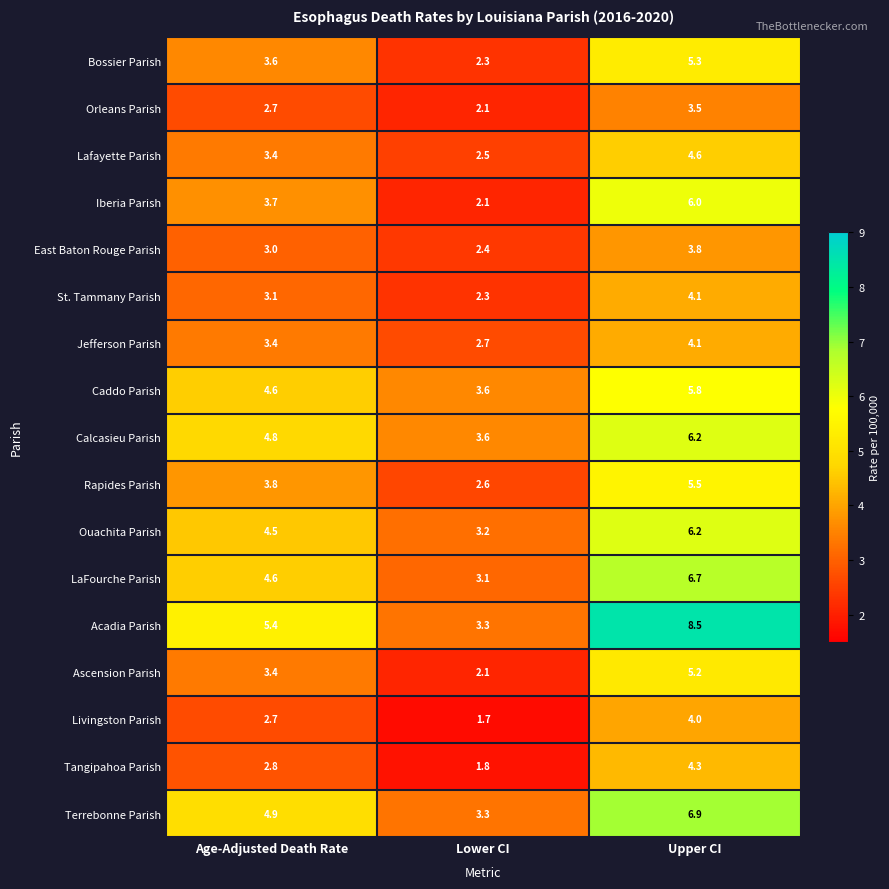

Which category has the highest value across all series?

Upper CI